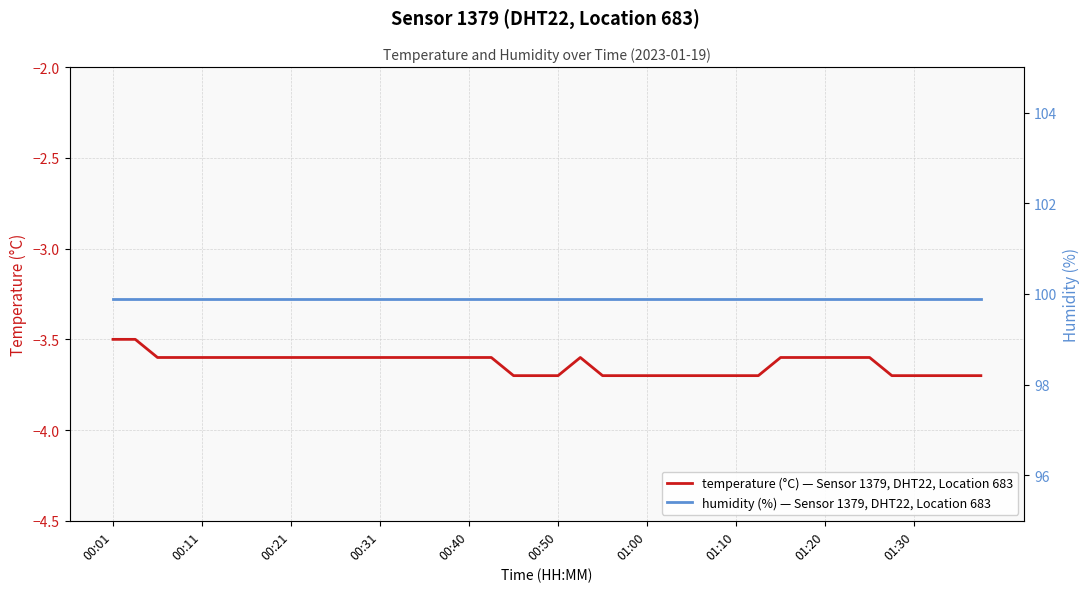

The temperature (°C) — Sensor 1379, DHT22, Location 683 series shows -6.0 at 33. True or false?

False